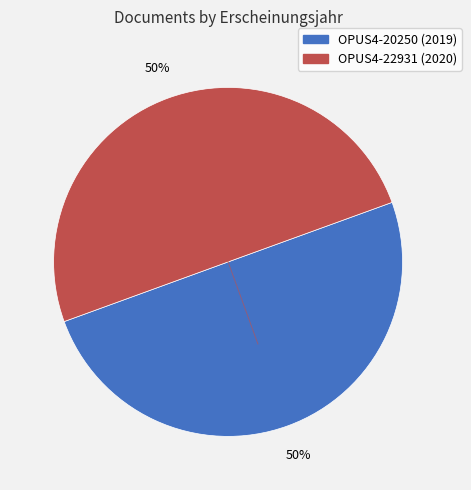

The OPUS4-22931 slice represents 50% of the pie. True or false?

True